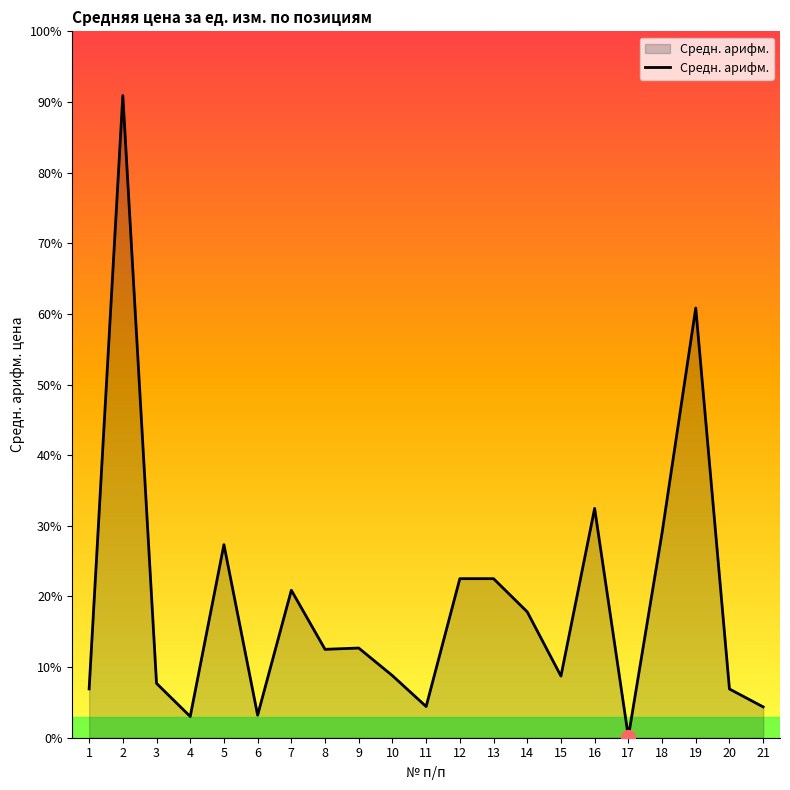

Does the chart have visible grid lines?

No